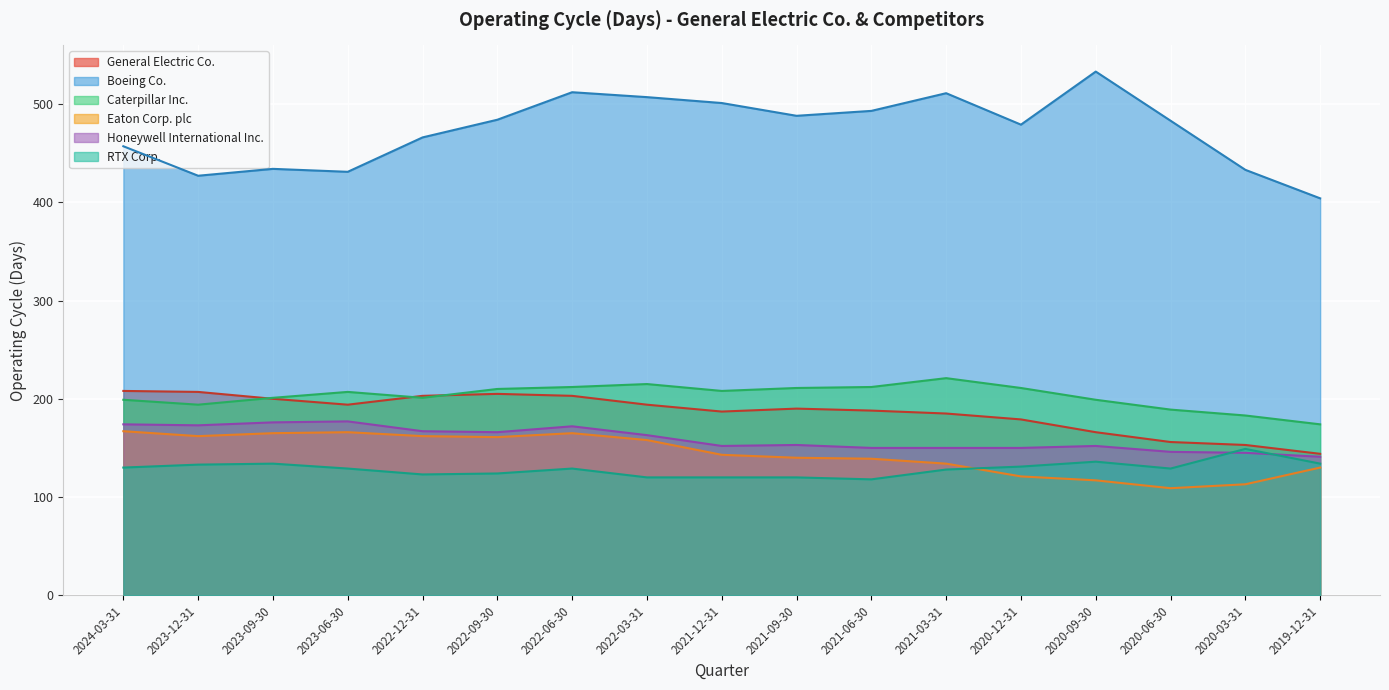

True or false: Eaton Corp. plc has more than 2 interior local peaks.

False